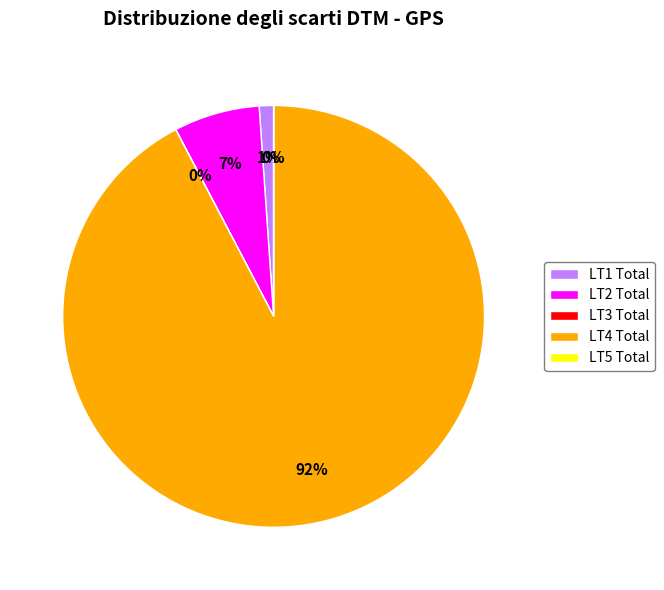

Which slice is the largest?

LT4 Total